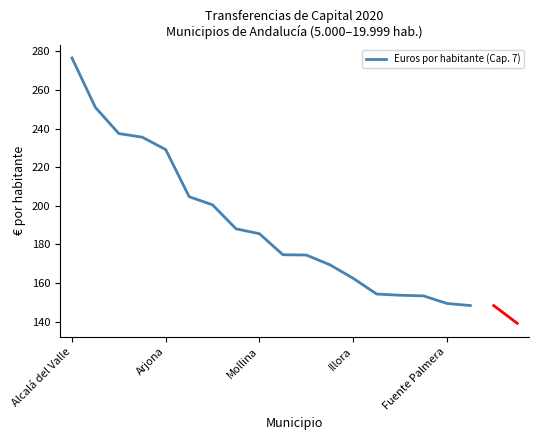

What is the smallest value displayed?

148.3